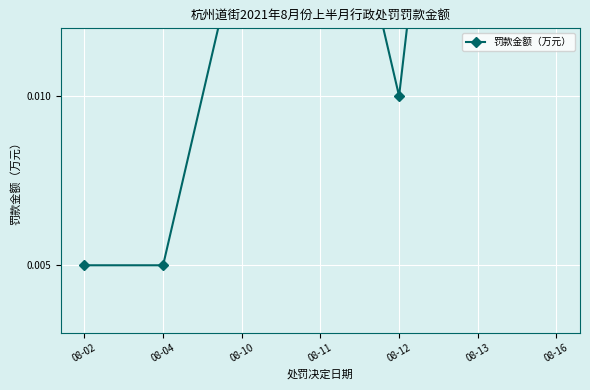

How many categories are shown in the chart?

7